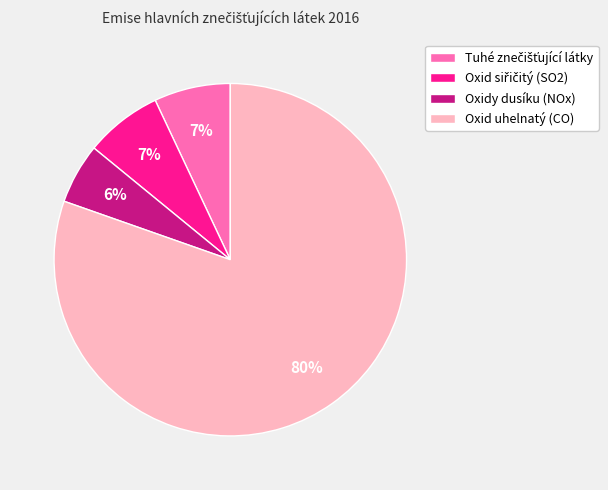

How many slices are in this pie chart?

4